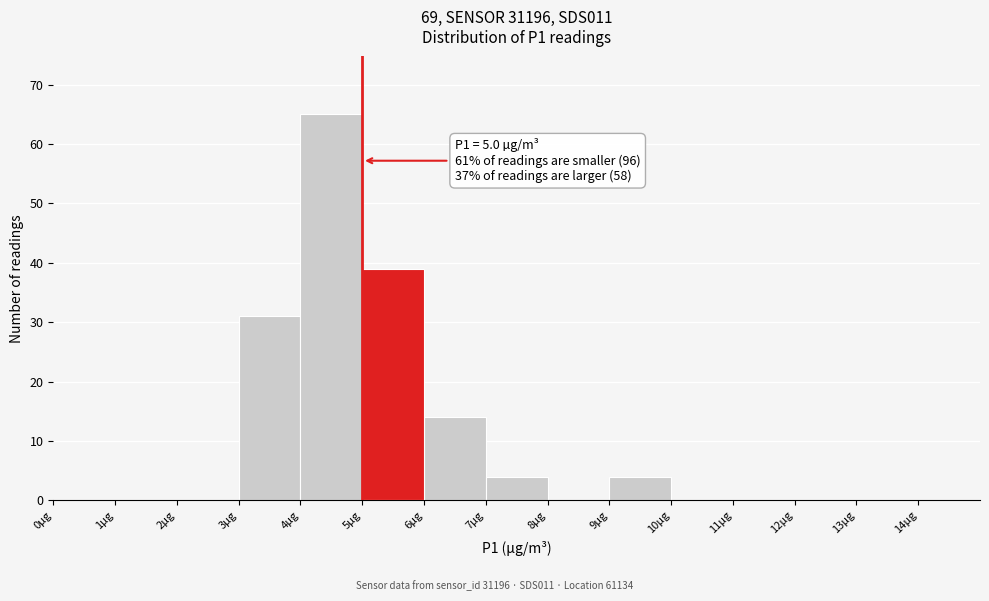

Over which range of the x-axis is the bar tallest?

4 to 5